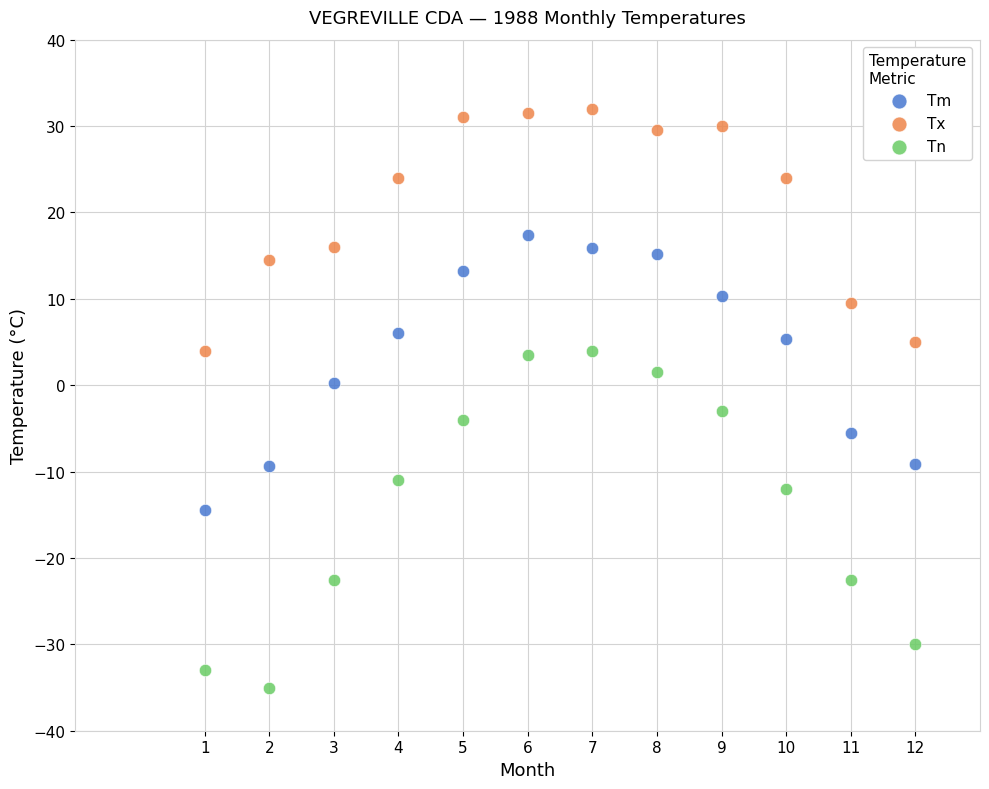

Which series contains the highest Y value?

Tx